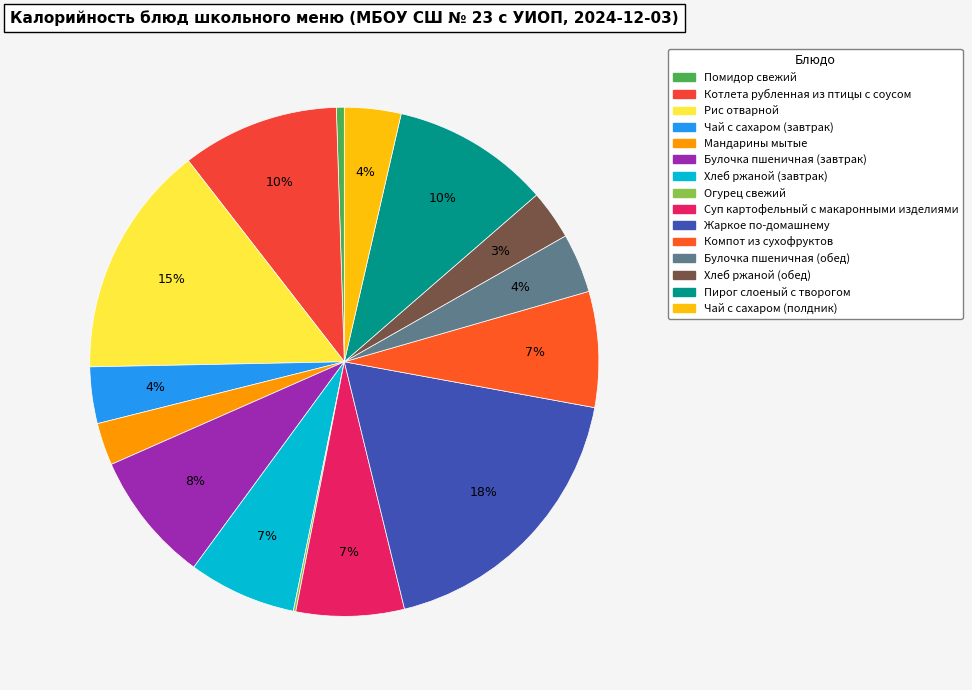

What is the ratio of the value at Булочка пшеничная (обед) to the value at Суп картофельный с макаронными изделиями?

0.6